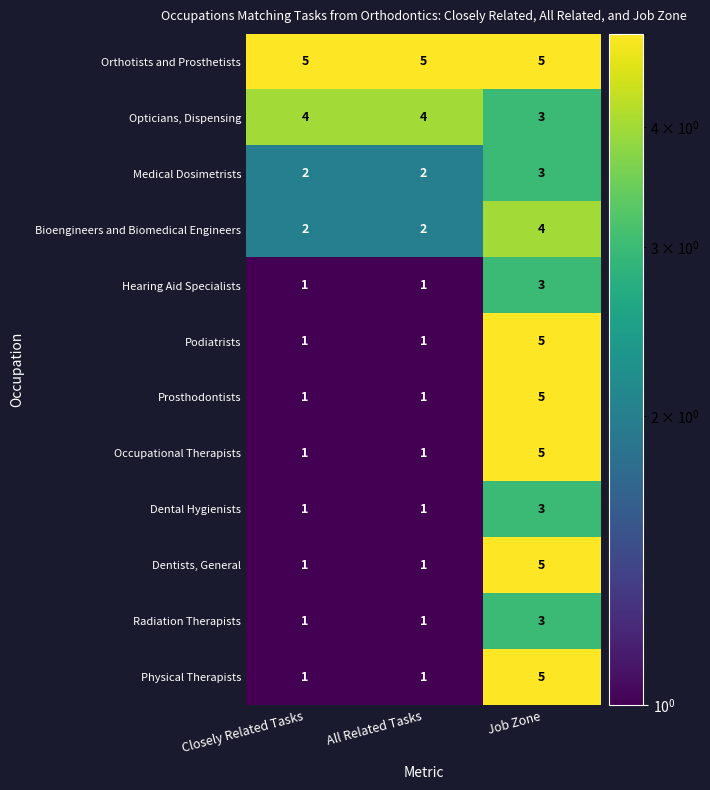

What is the sum of all Orthotists and Prosthetists values?

15